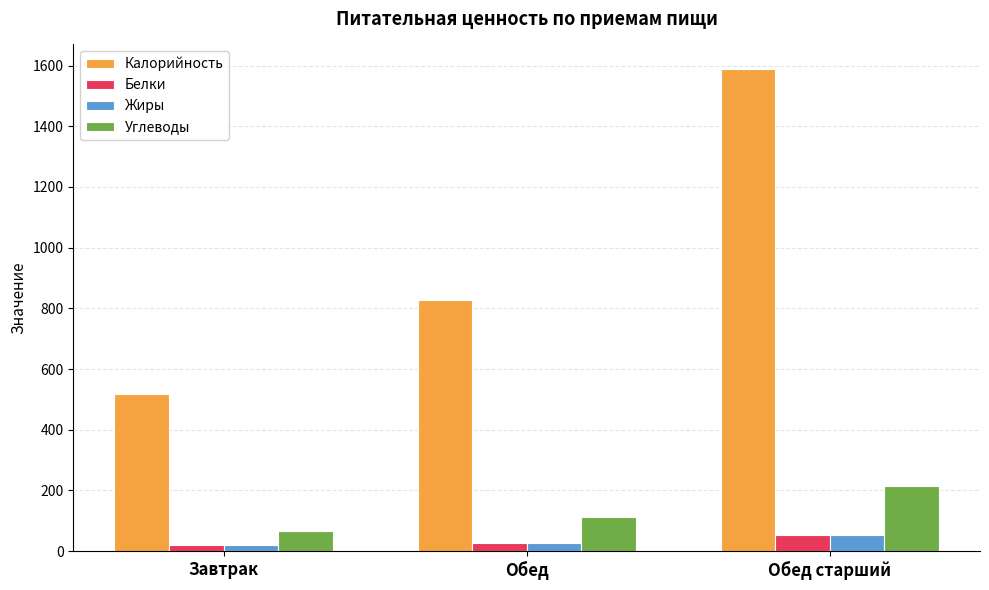

Which series changed the most between Завтрак and Обед?

Калорийность